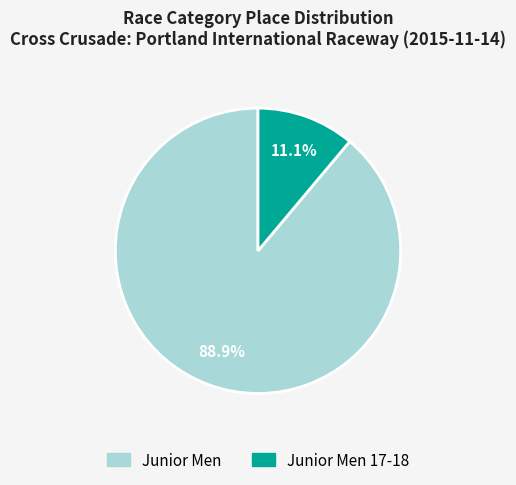

Does any single category account for the majority?

Yes